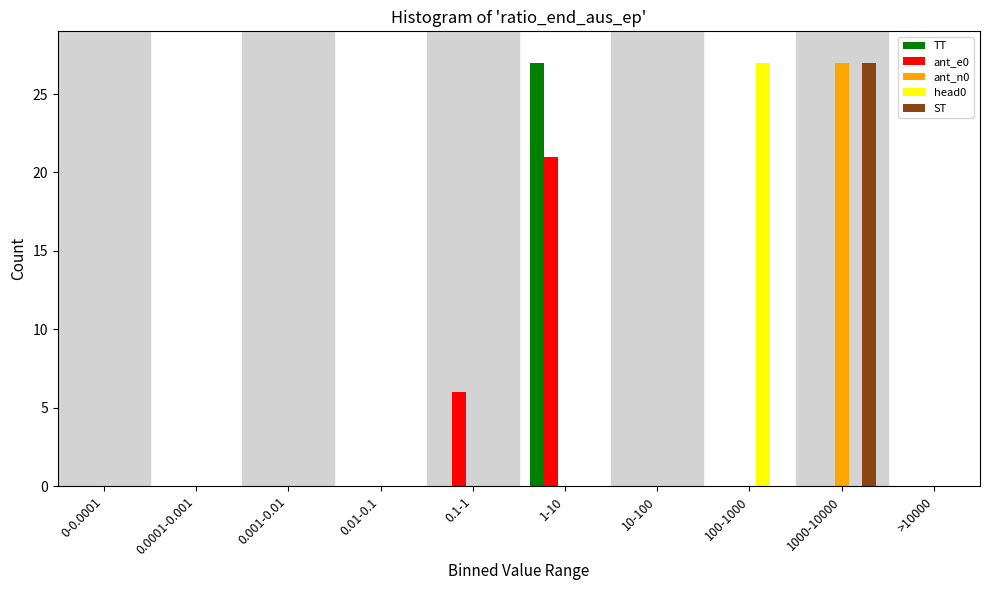

What is the greatest value displayed?

27